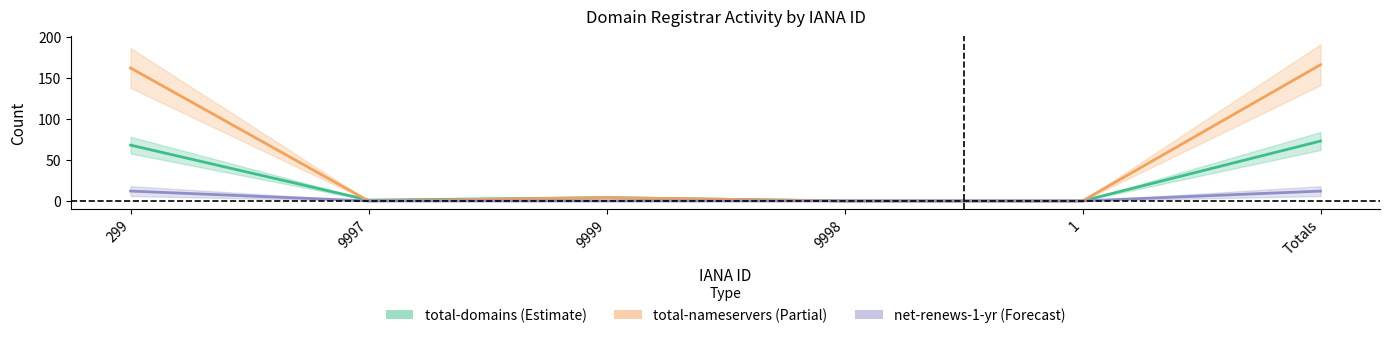

Where do total-nameservers and total-domains first cross each other?

299 and 9997